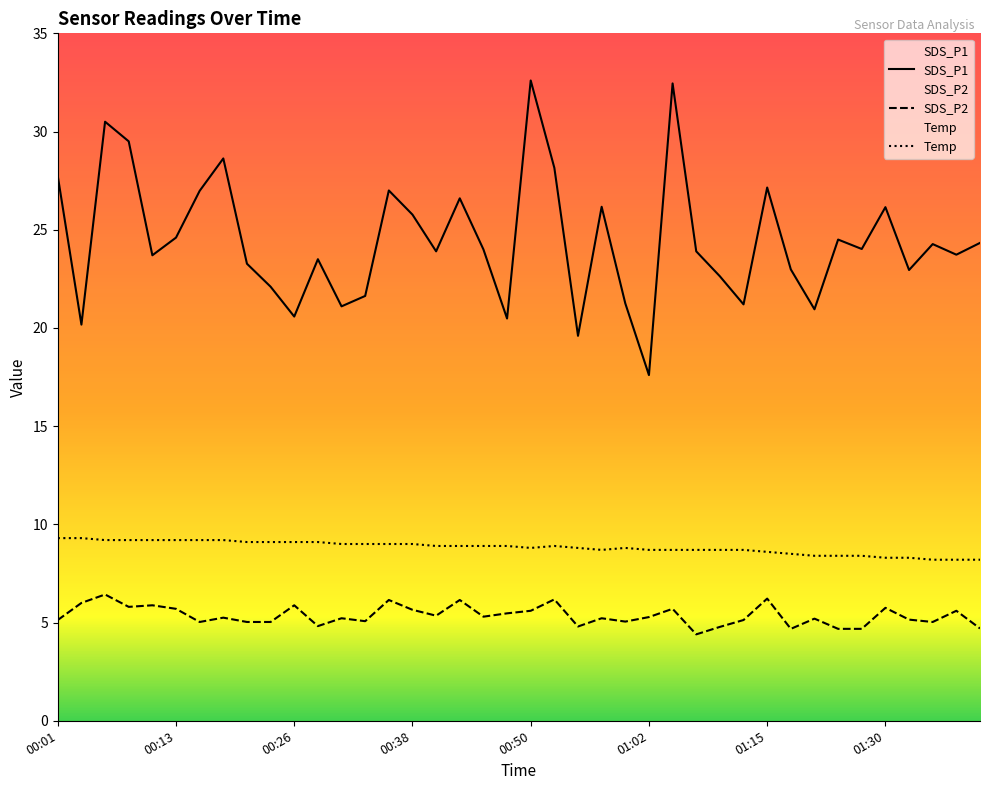

What is the minimum value shown in the chart?

4.4